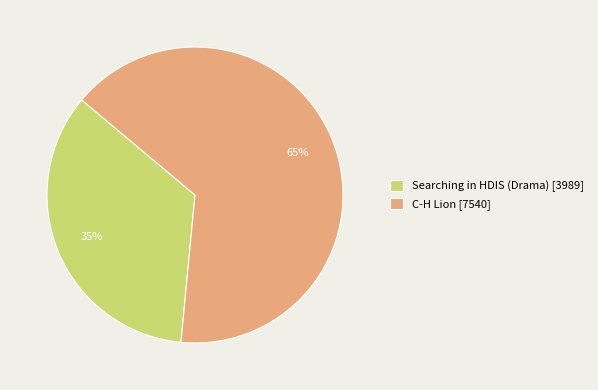

Is there any slice that represents more than half of the pie?

Yes